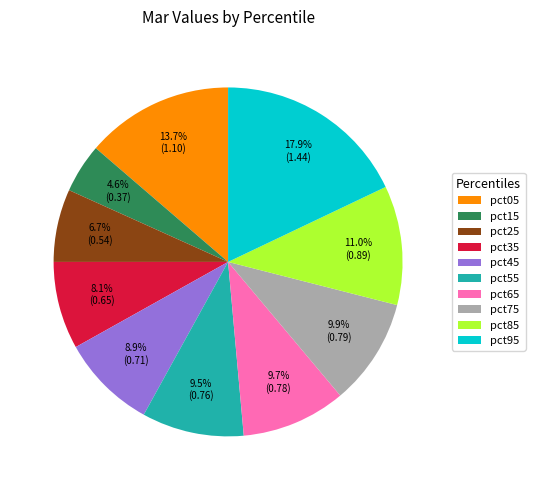

Do pct45 and pct75 together represent more than half of the pie?

No